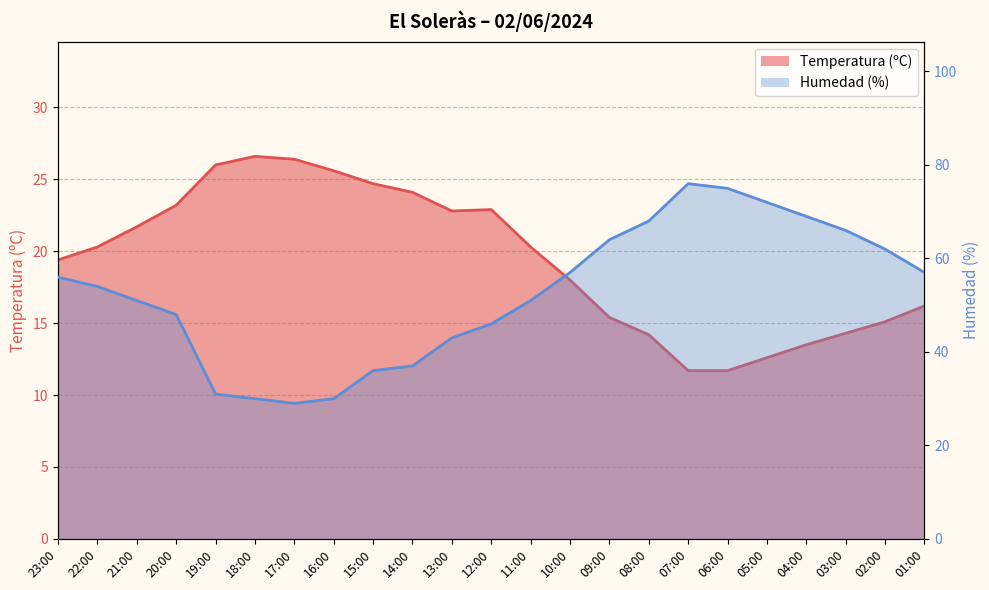

True or false: Humedad (%) has a value of 42.7 at 06:00.

False